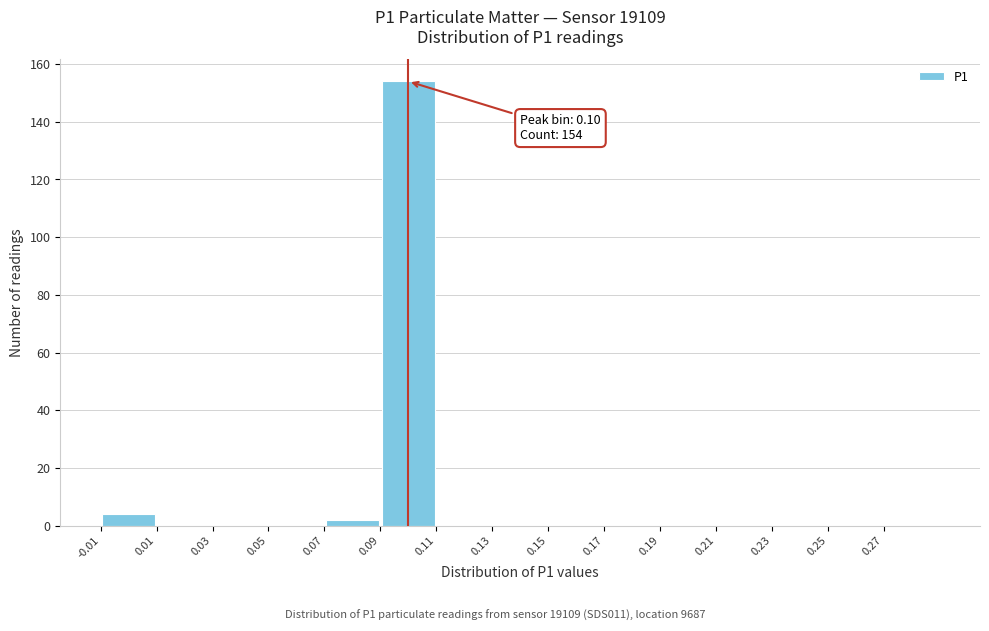

Over which range of the x-axis is the bar tallest?

0.09 to 0.11